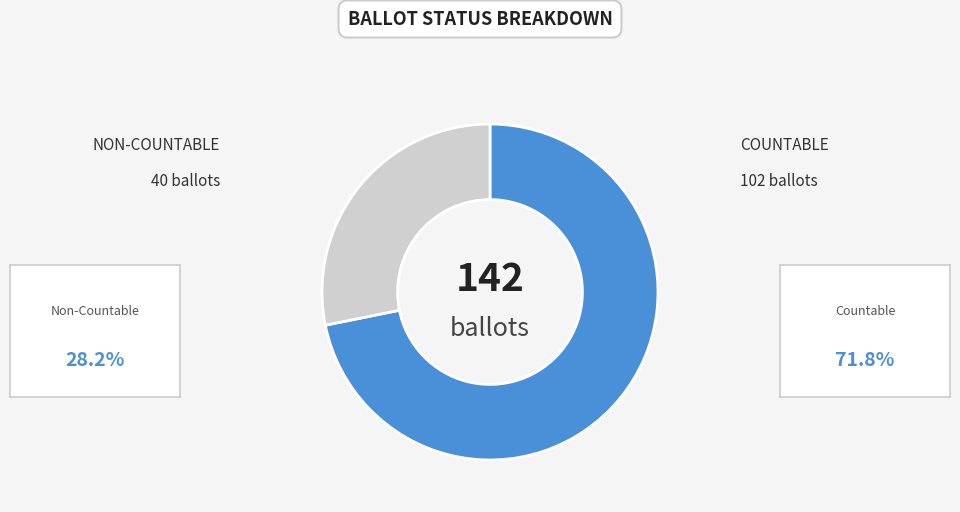

Is there a majority slice in this chart?

Yes